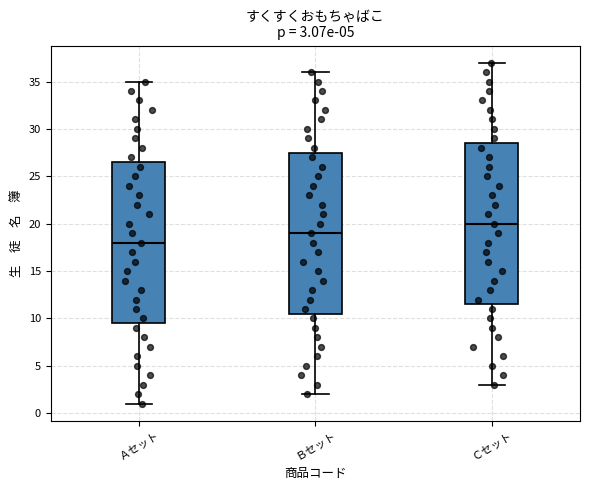

Which box has the lowest median line?

Ａセット